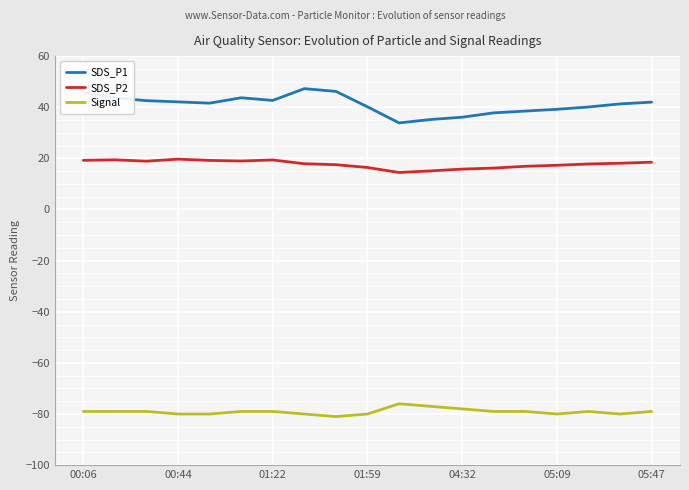

What is the maximum value for SDS_P1?

47.3